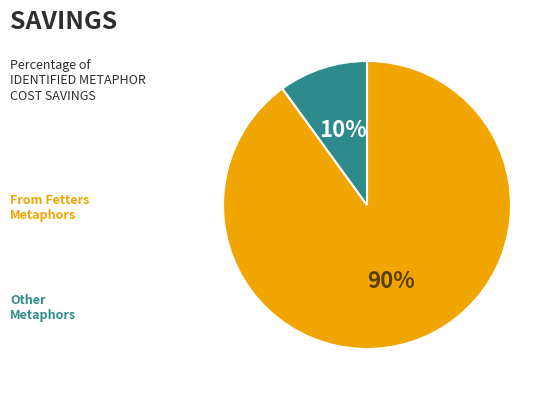

Does any single category account for the majority?

Yes